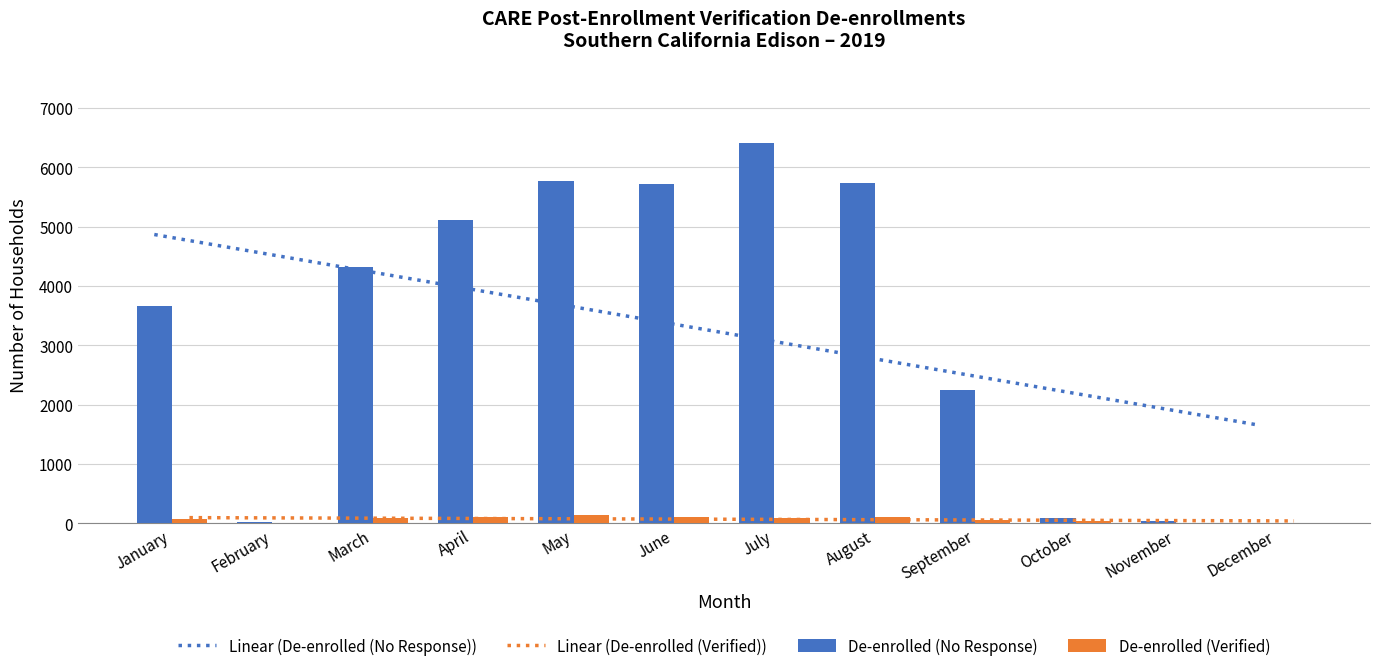

What is the sum of all De-enrolled (No Response) values?

39134